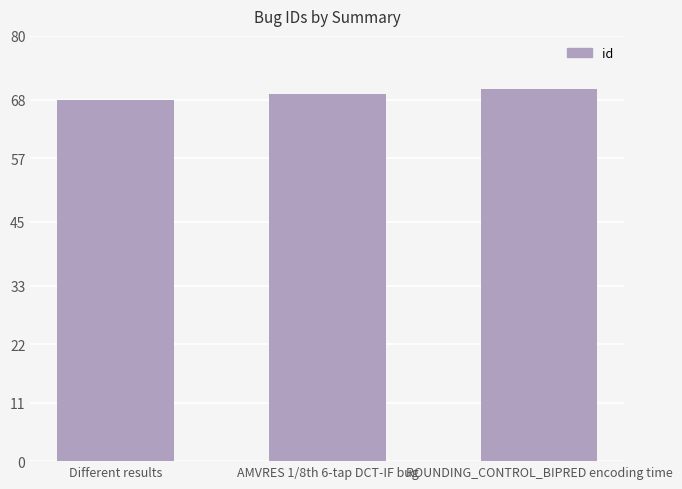

Reading right to left, extract all data points from this chart.

ROUNDING_CONTROL_BIPRED encoding time=70	AMVRES 1/8th 6-tap DCT-IF bug=69	Different results=68